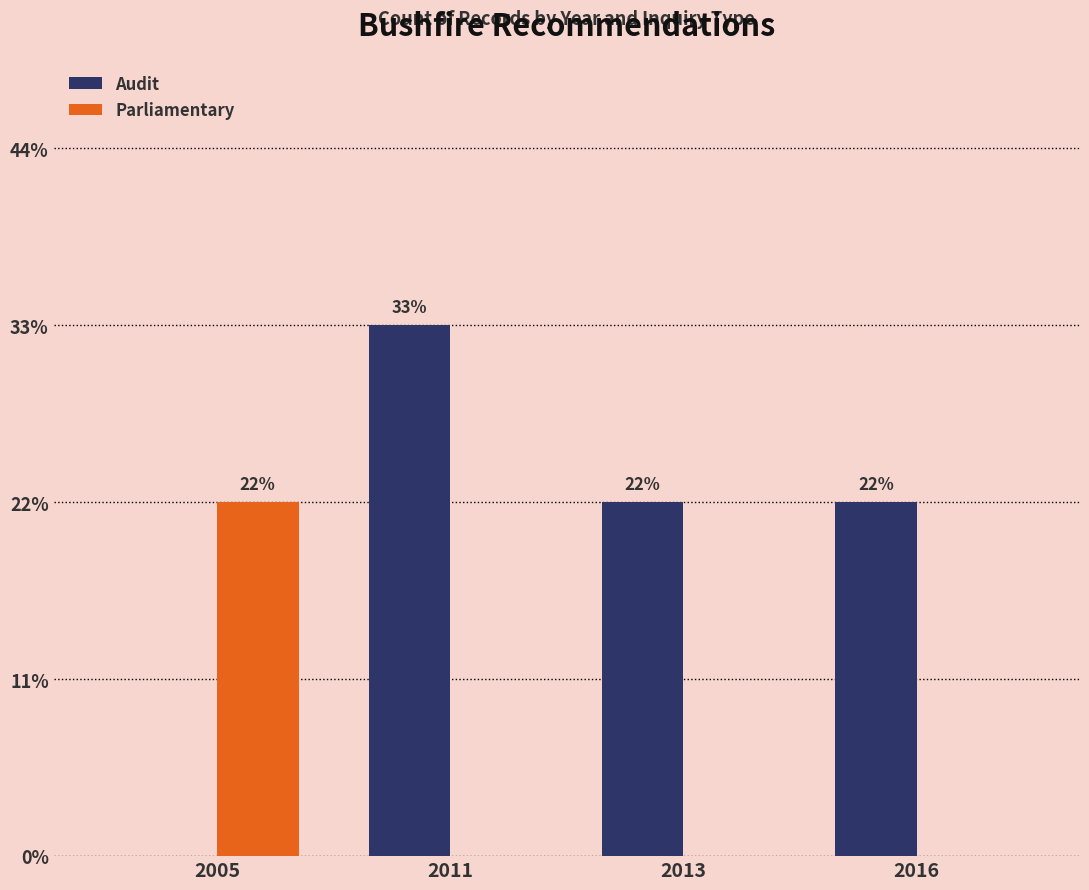

What are all the series names shown in the legend?

Audit, Parliamentary